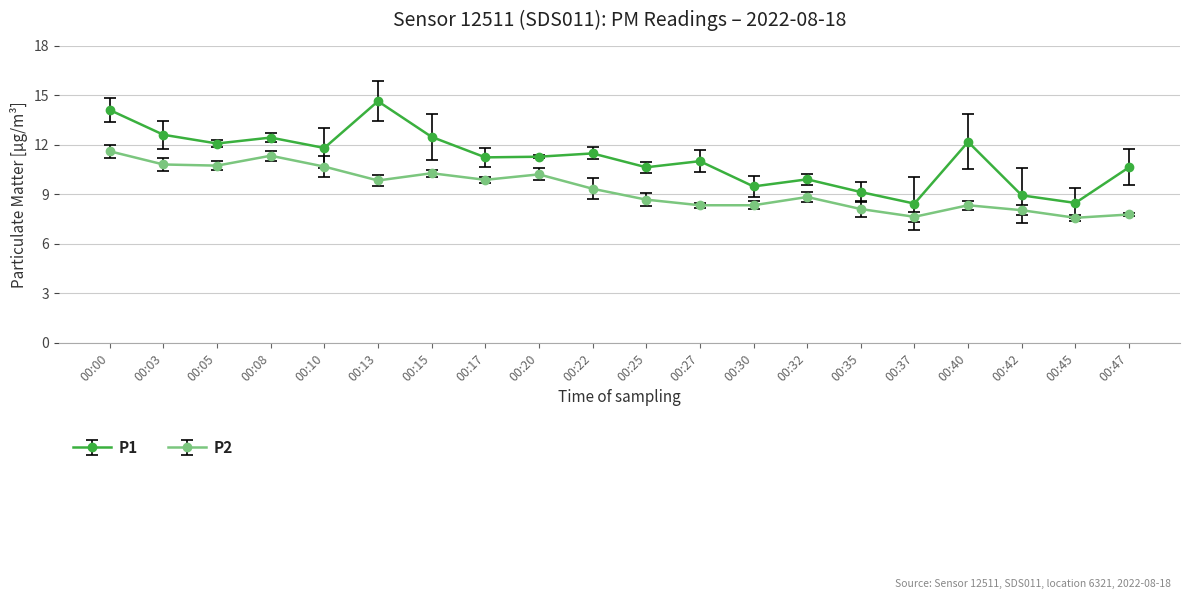

At which category is the sum across all series the highest?

00:00